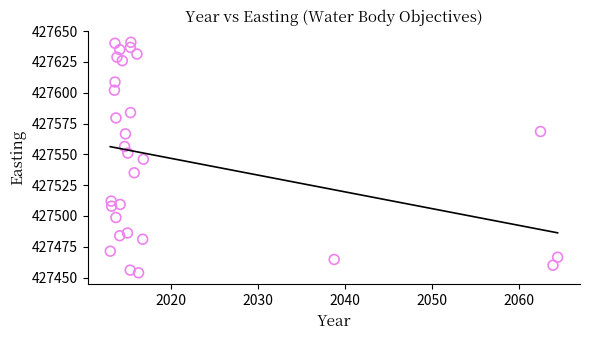

What is the range of Y values (max minus min)?

187.0